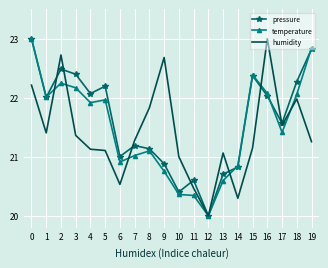

Is it true that temperature equals 31.6 at 11?

False